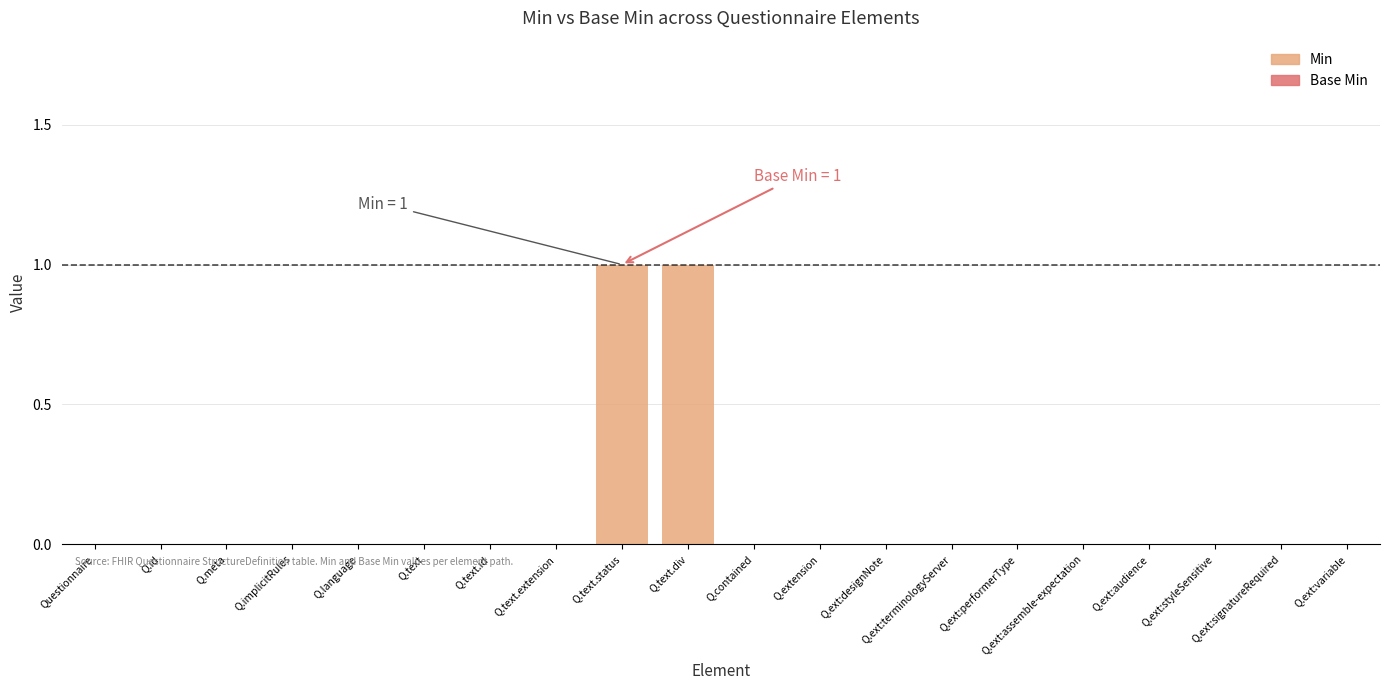

The chart shows a value of 0 at Q.ext:assemble-expectation. True or false?

True